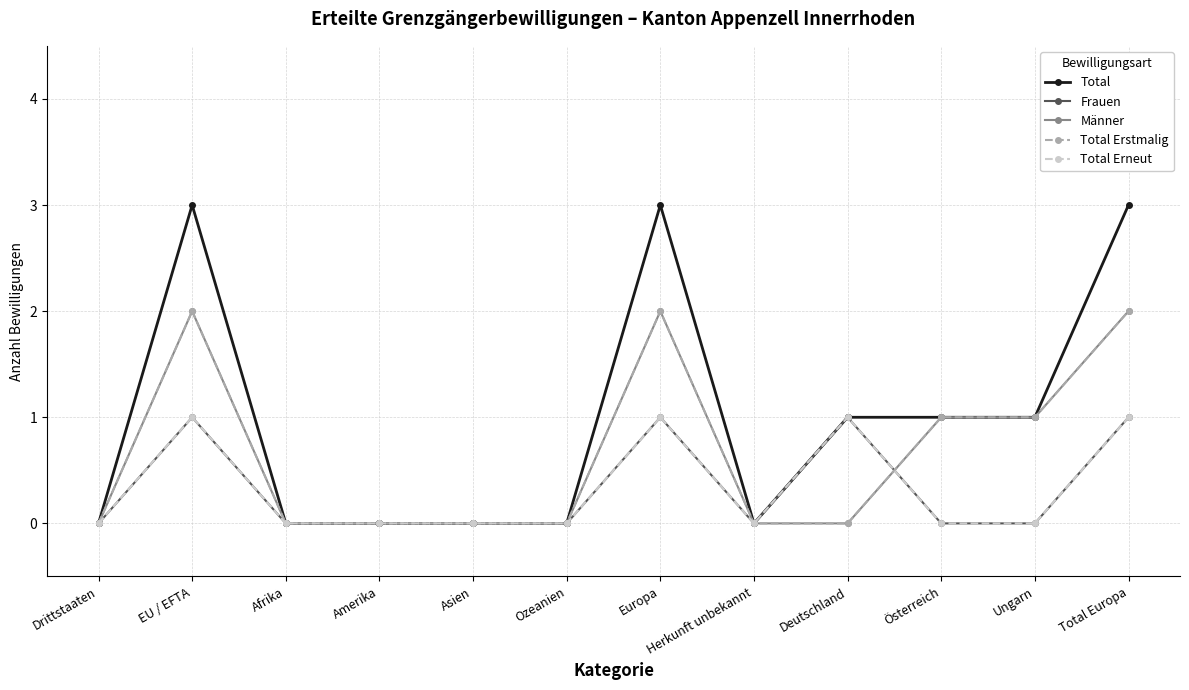

How many Total Erstmalig values are between 0 and 2?

12